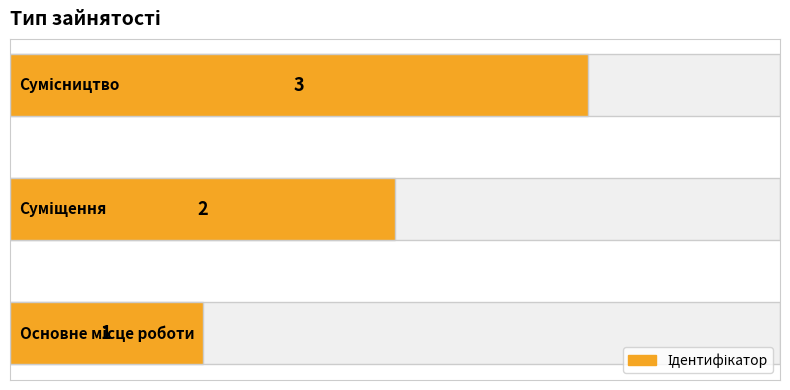

What is the sum of all values?

6